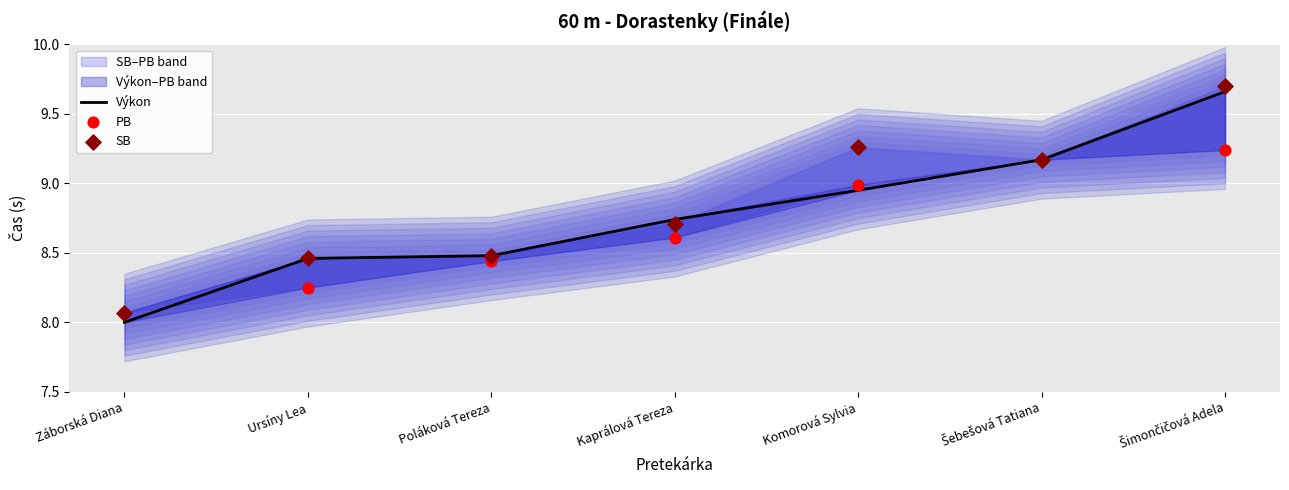

What are all the series names shown in the legend?

Výkon, PB, SB